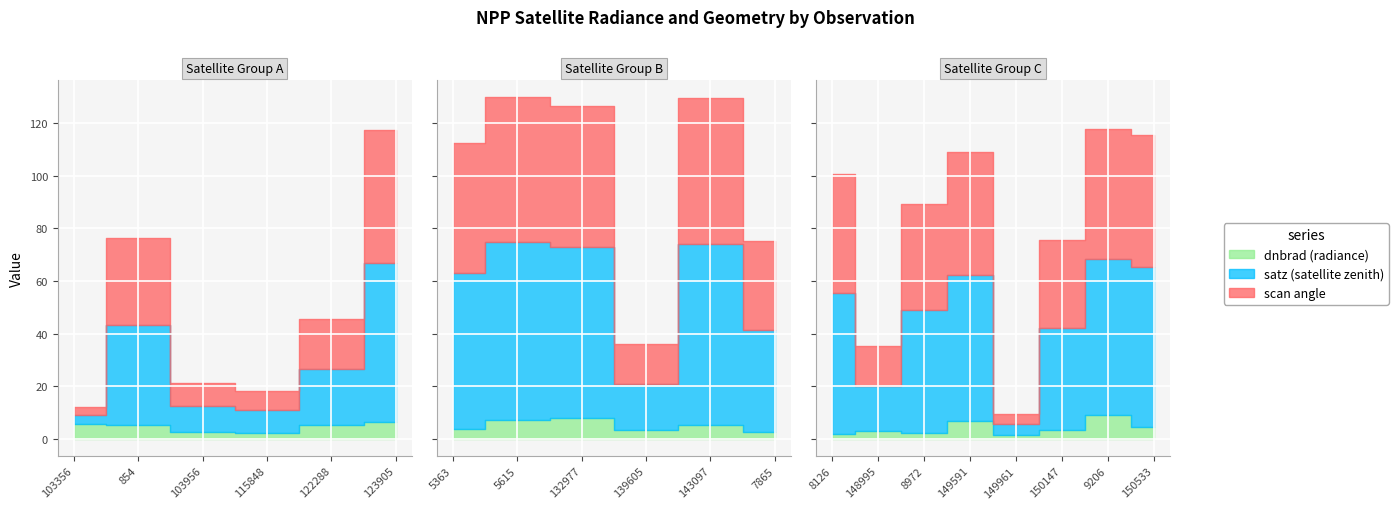

True or false: li and dnbrad intersect in this chart.

False